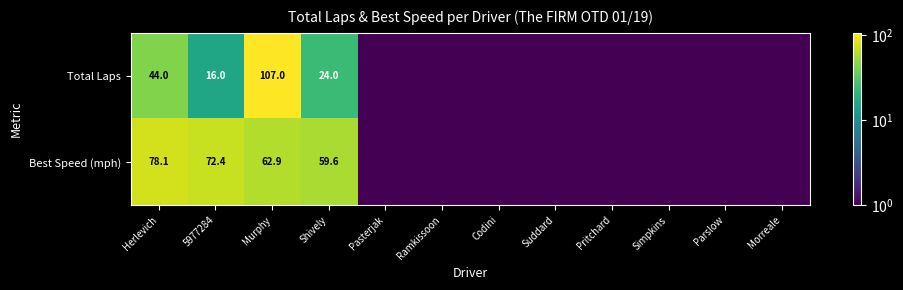

What is the total value across all series at Herlevich?

122.1